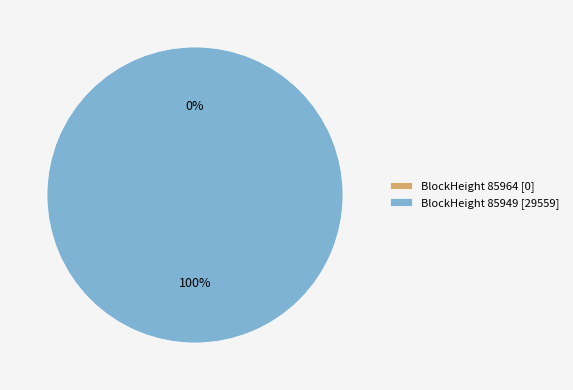

What is the change in value from 85964 to 85949?

+29559